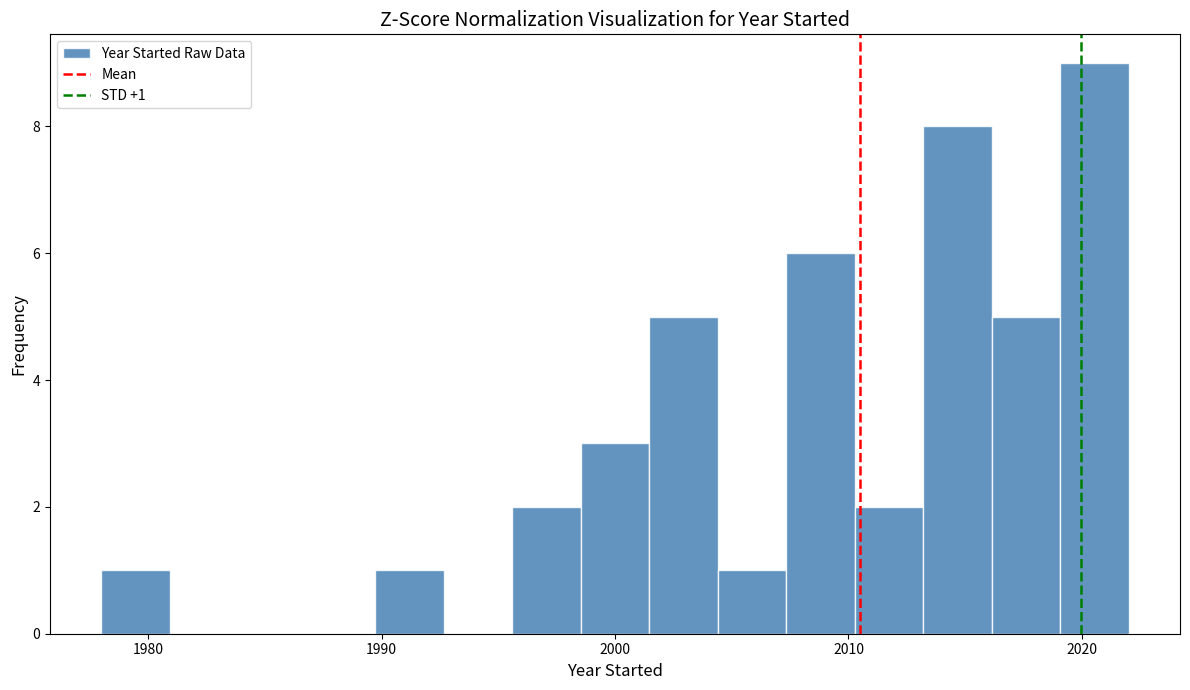

Read against the x-axis, roughly where is the centre of the tallest bar?

2021